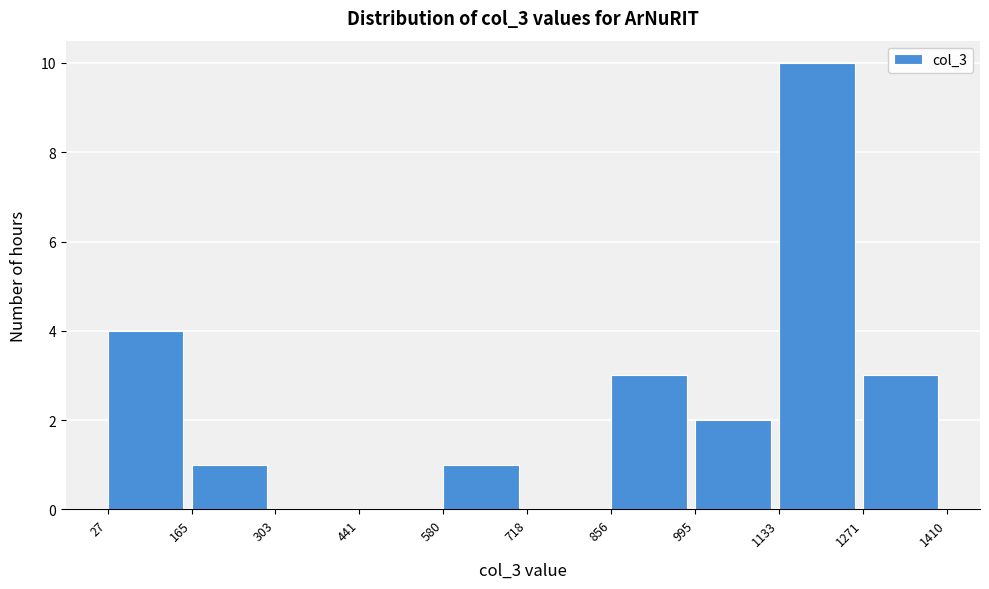

How tall is the bar that spans 1133 to 1271 on the x-axis? The values are not printed on the chart, so give them approximately, as read against the axis.

10